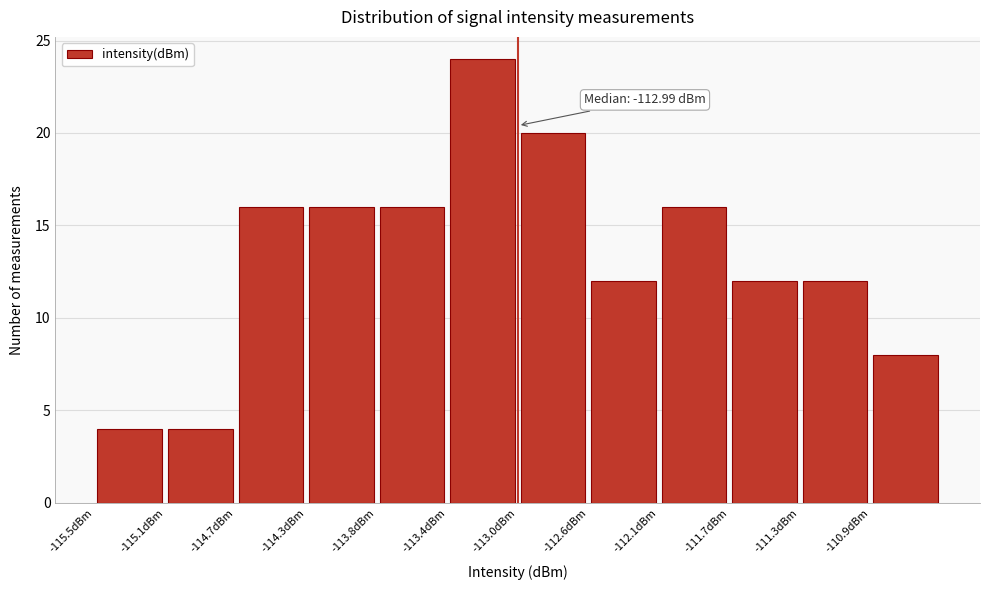

Which range on the x-axis has the tallest bar?

-113.40 to -113.00